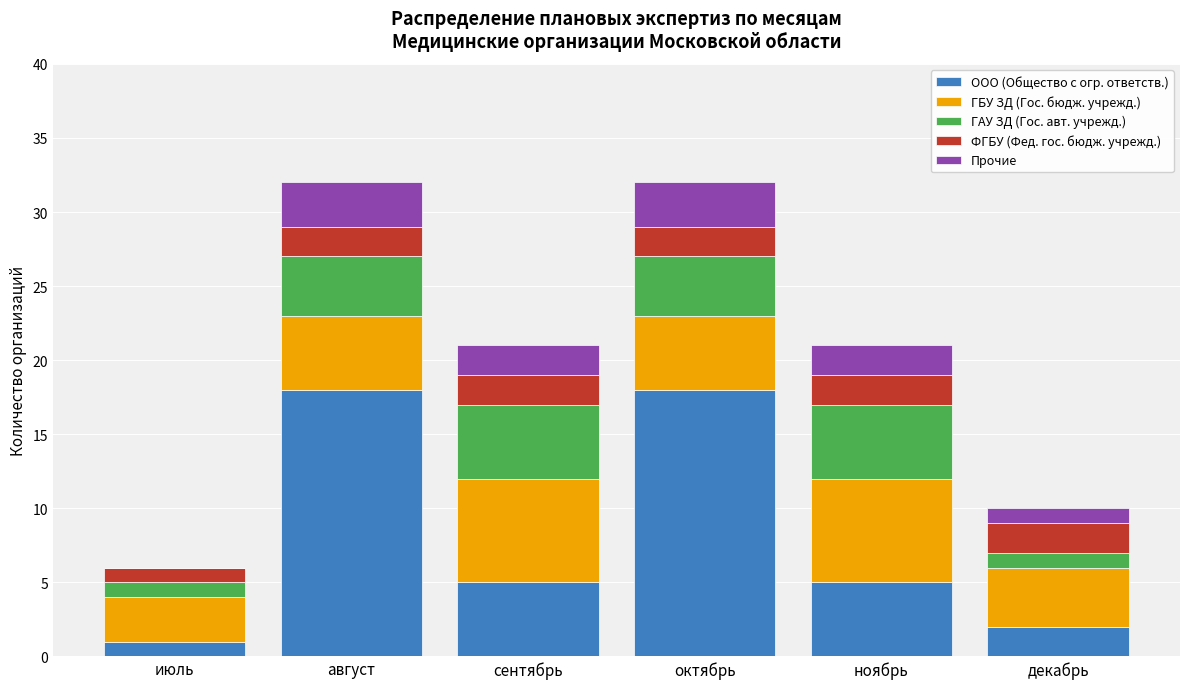

What is the sum of all ООО (Общество с огр. ответств.) values?

49